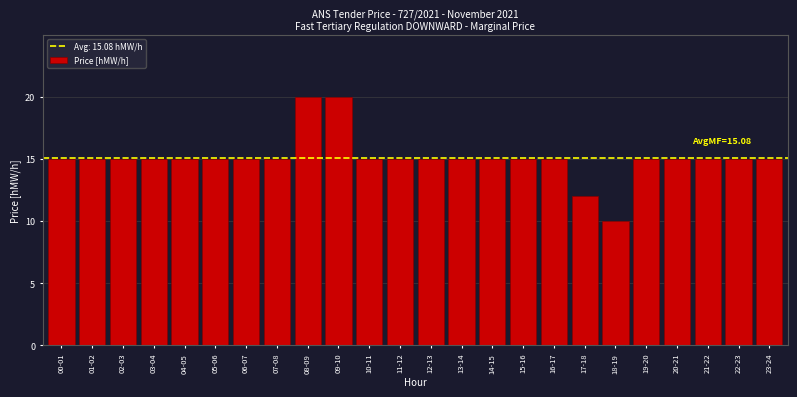

Reading right to left, what are all the values shown in this chart?

23-24=15	22-23=15	21-22=15	20-21=15	19-20=15	18-19=10	17-18=12	16-17=15	15-16=15	14-15=15	13-14=15	12-13=15	11-12=15	10-11=15	09-10=20	08-09=20	07-08=15	06-07=15	05-06=15	04-05=15	03-04=15	02-03=15	01-02=15	00-01=15